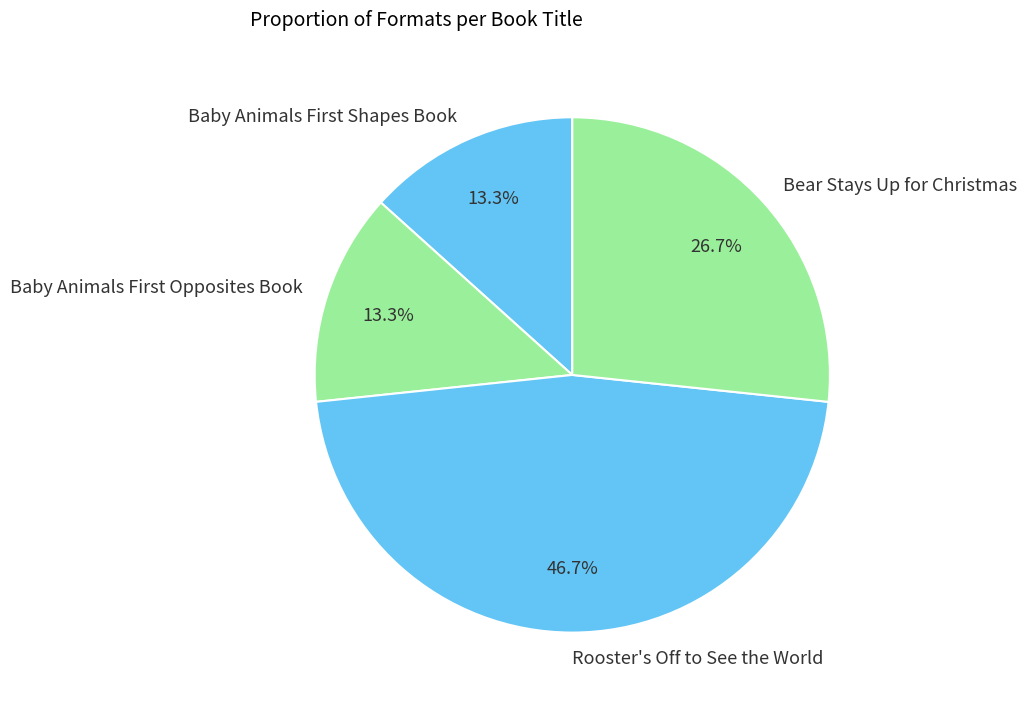

What is the largest slice in the pie chart?

Rooster's Off to See the World